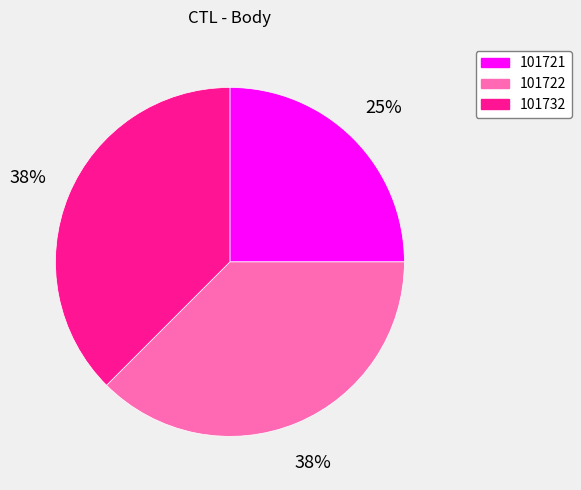

Is the sum of 101722 and 101721 greater than half?

Yes